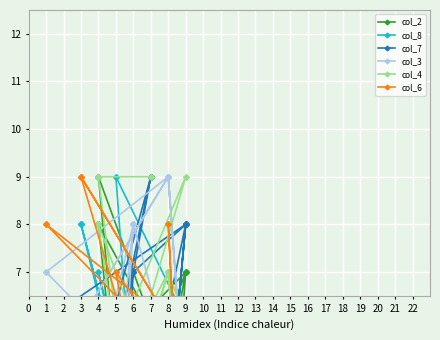

Between which two adjacent categories do col_7 and col_2 first intersect?

7 and 4